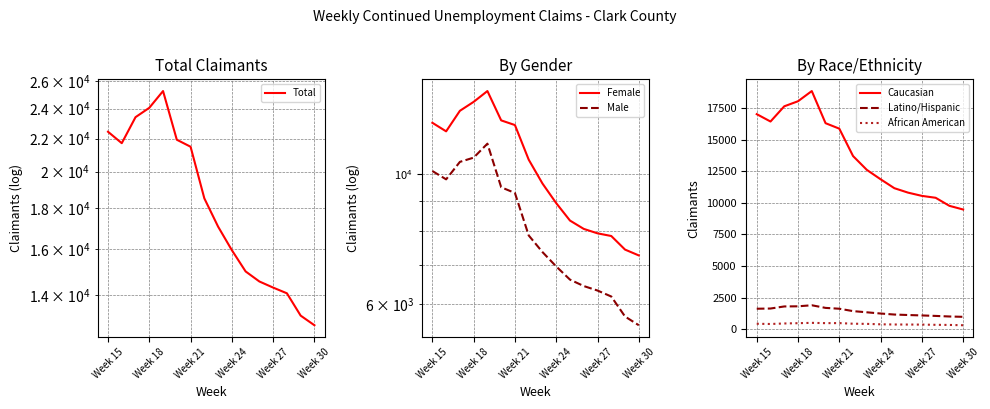

What is the approximate value of Caucasian at 14?

9761